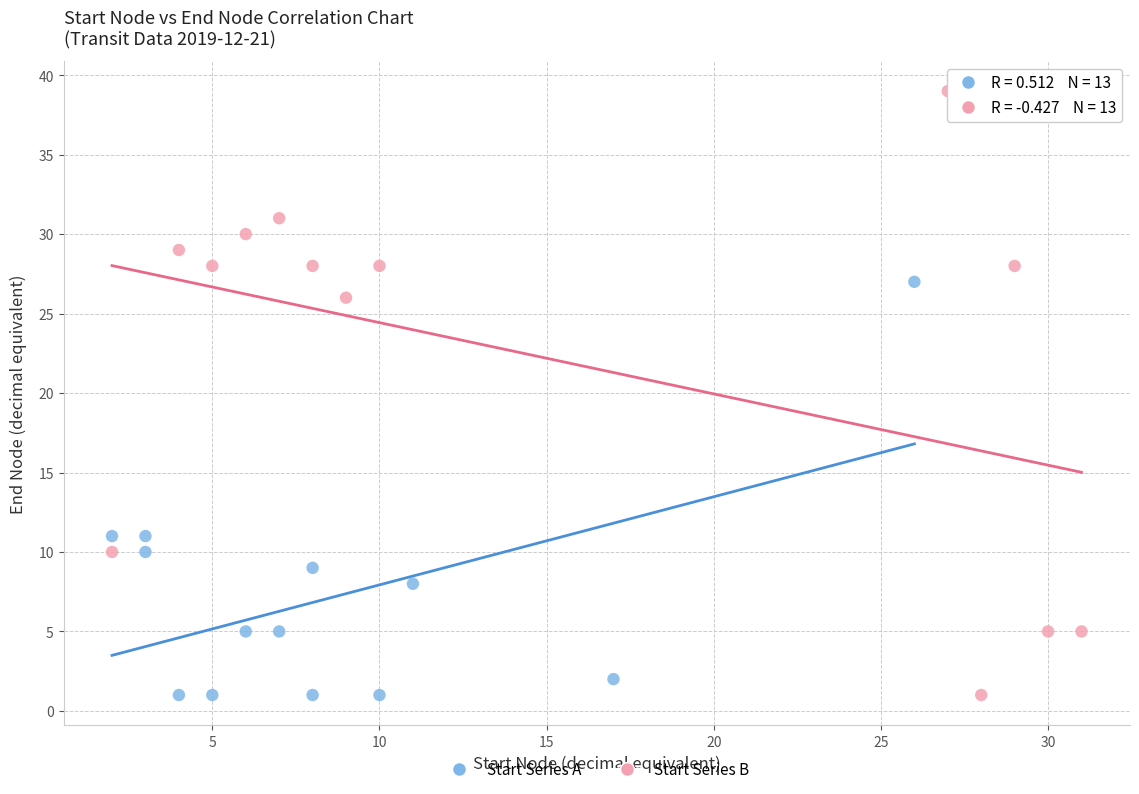

Which series has the largest Y range (max minus min)?

Start Series B